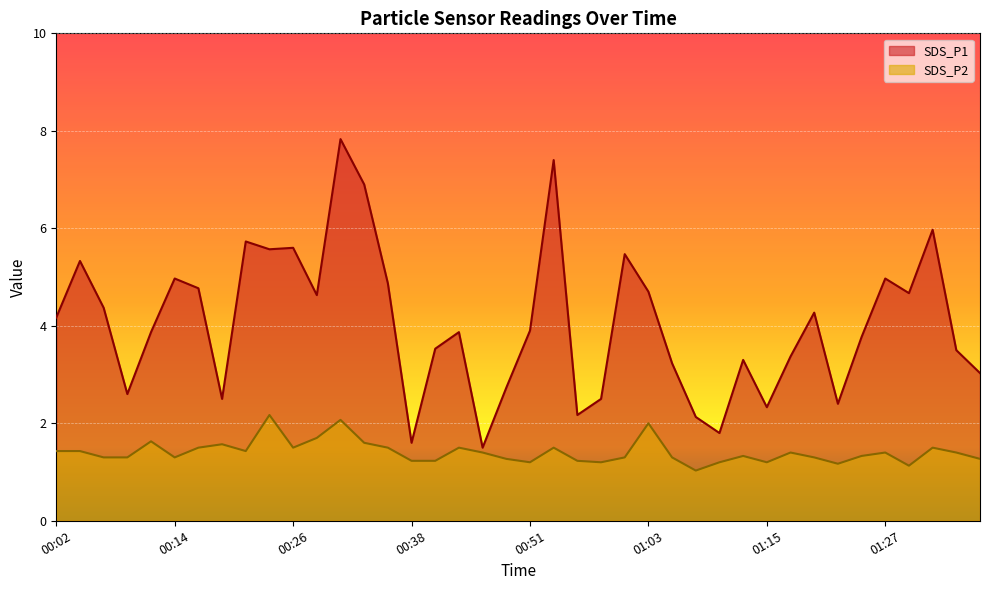

At which label does SDS_P1 first exceed 3?

00:02